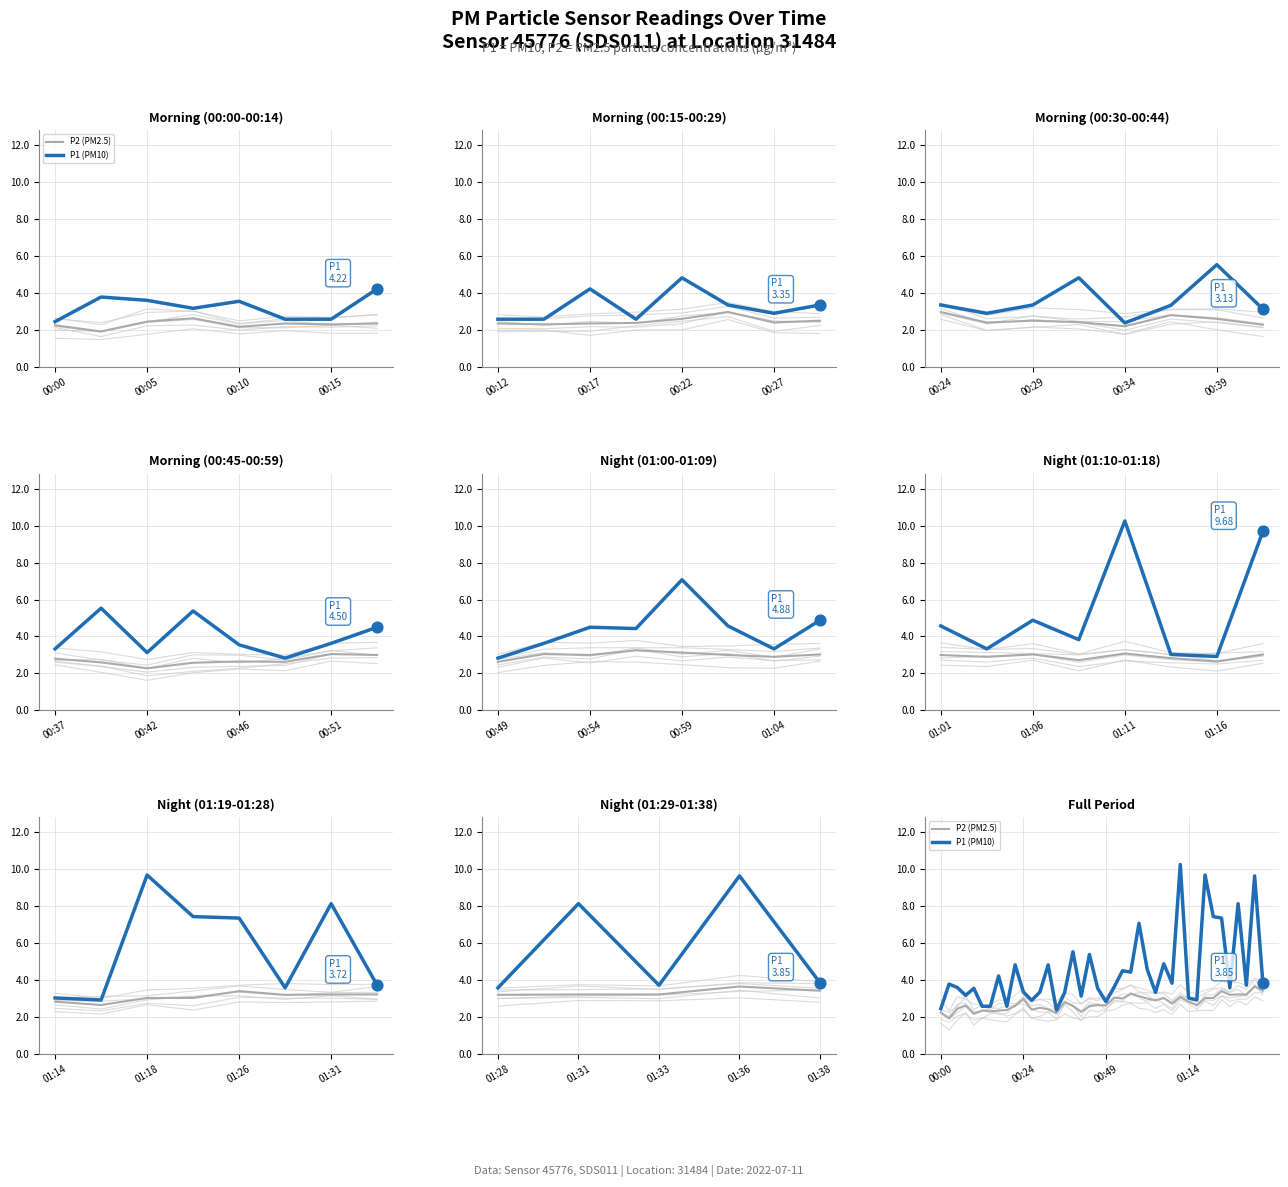

Which series contains the lowest Y value?

P2 (PM2.5)